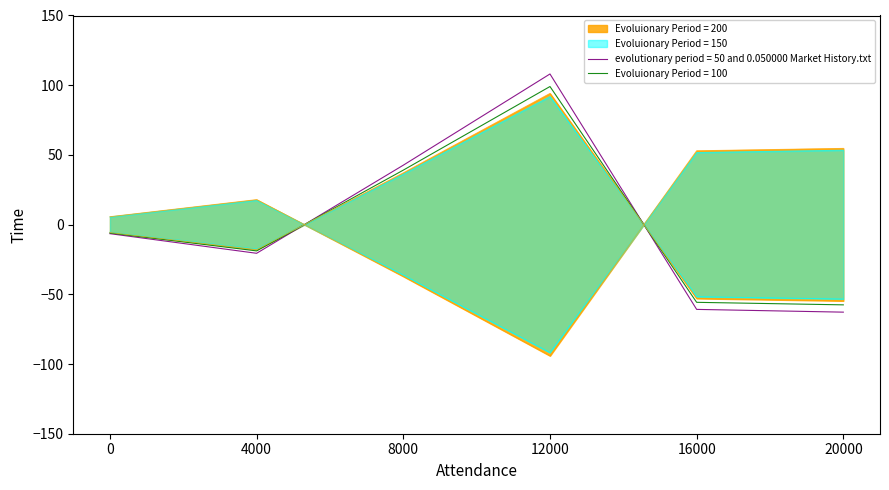

The evolutionary period = 50 and 0.050000 Market History.txt series shows -60.8 at 16000. True or false?

True